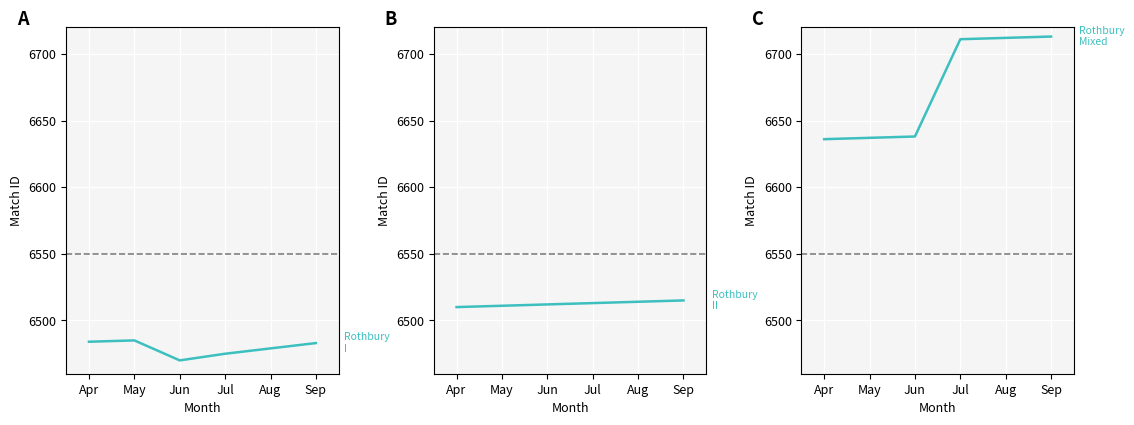

True or false: Rothbury II has more than 0 points higher than both neighbors.

False